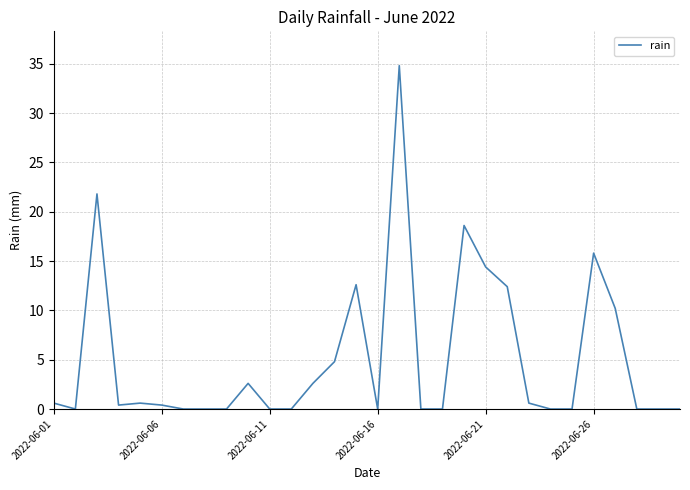

What is the greatest value displayed?

34.8